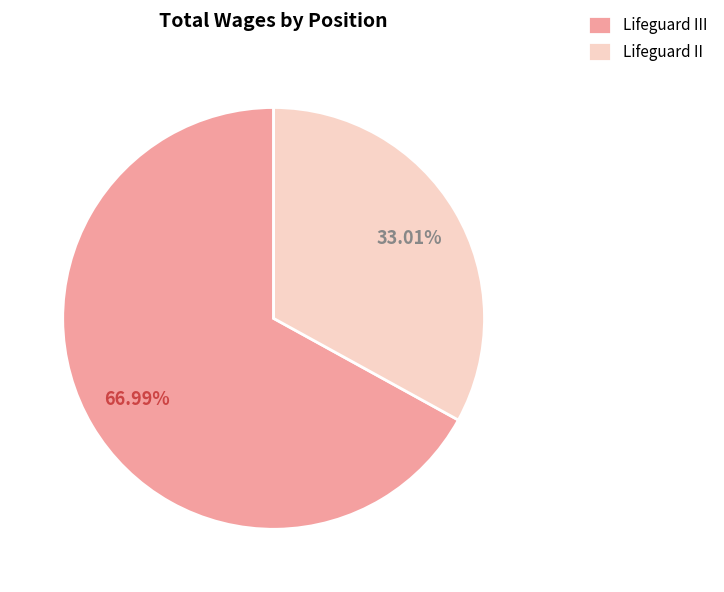

What is the largest slice in the pie chart?

Lifeguard III